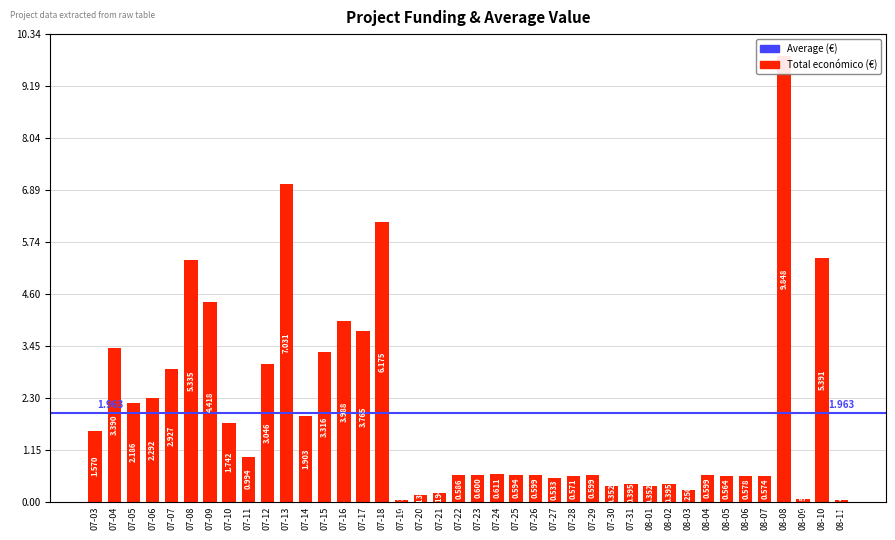

Between 07-20 and 07-06, which is larger?

07-06